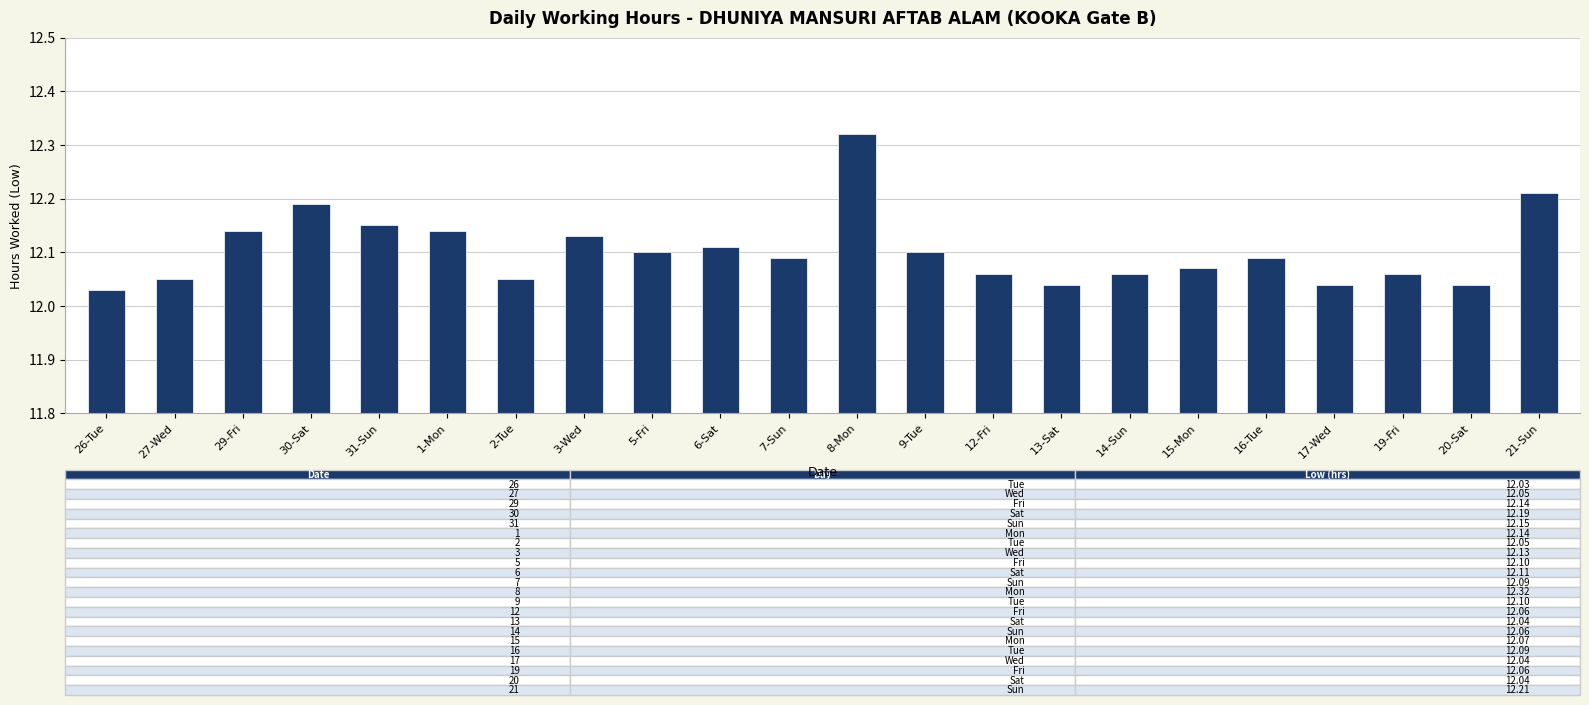

The chart shows a value of 15.7 at 27-Wed. True or false?

False